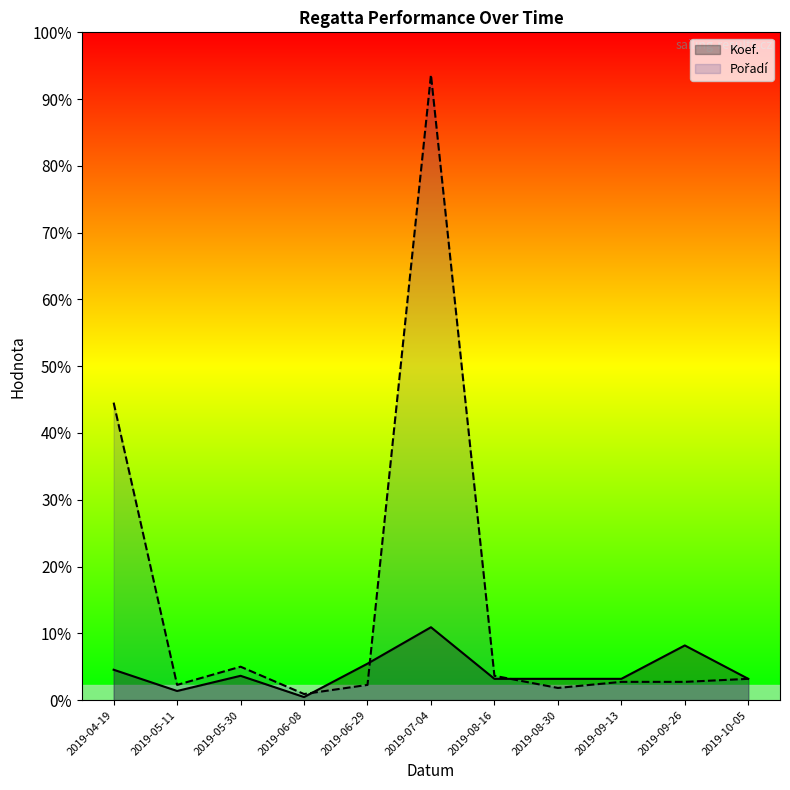

Does the chart have visible grid lines?

No